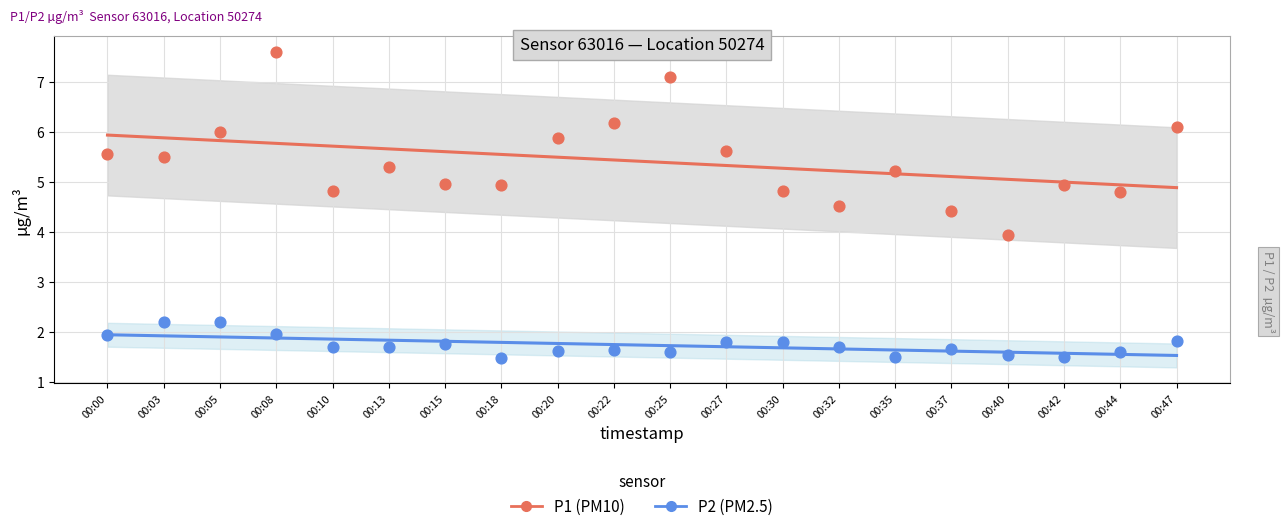

Which series reaches the maximum Y coordinate?

P1 (PM10)